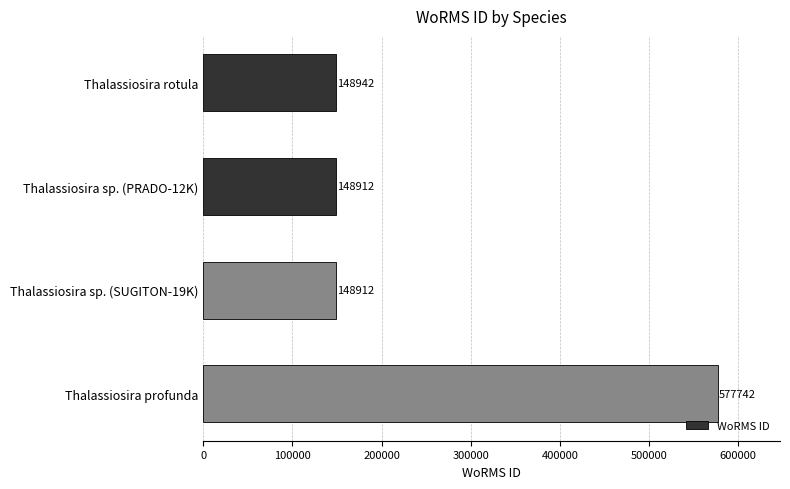

The chart shows a value of 148912 at Thalassiosira sp. (SUGITON-19K). True or false?

True